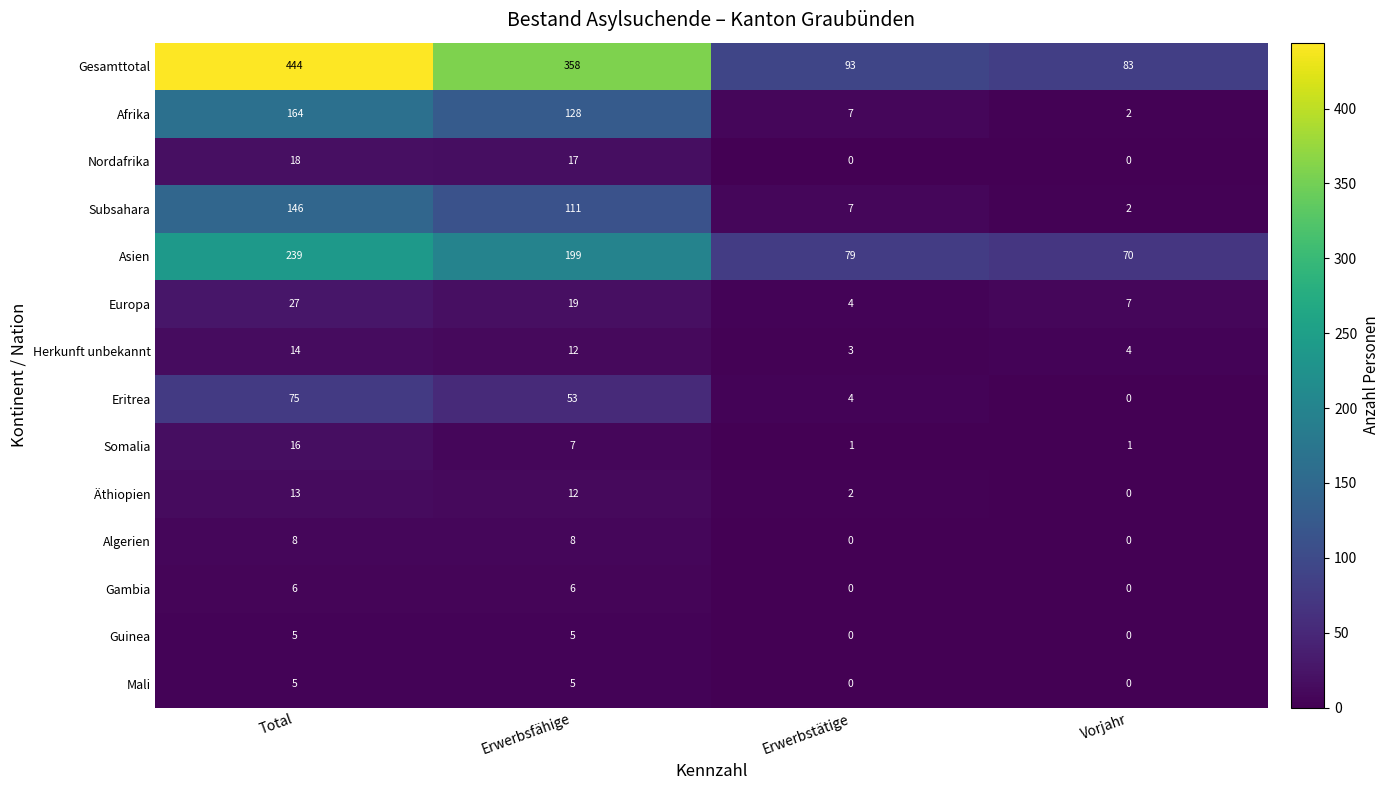

Where does the Gesamttotal series first go above 358?

Total